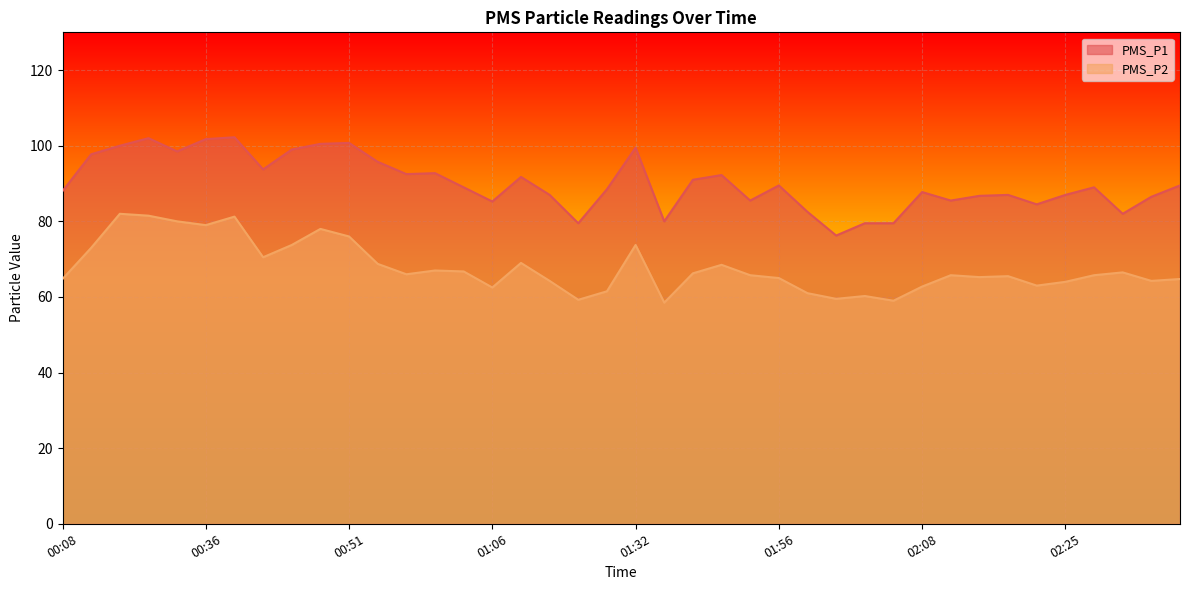

What position from the right is 01:32?

20